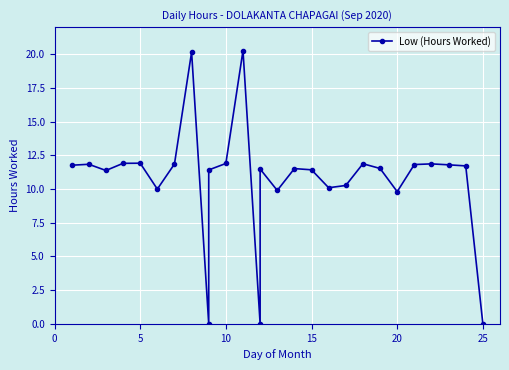

What is the sum of all values?

289.3